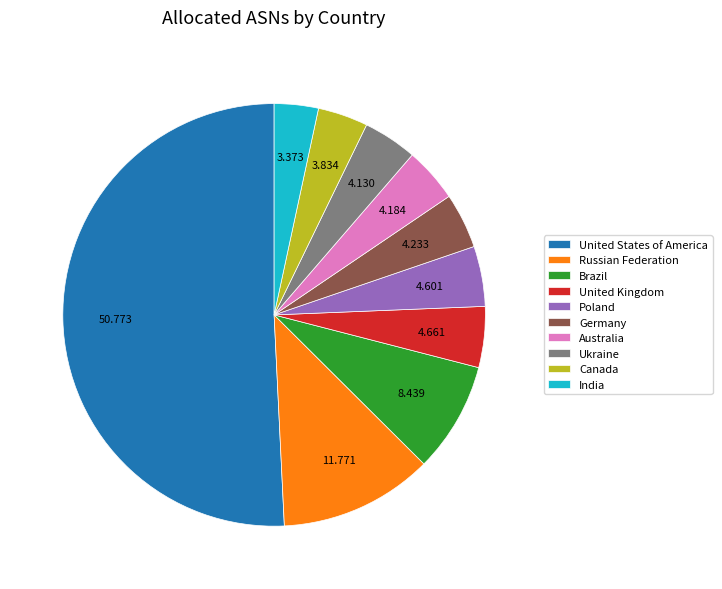

Is the sum of United Kingdom and Ukraine greater than half?

No